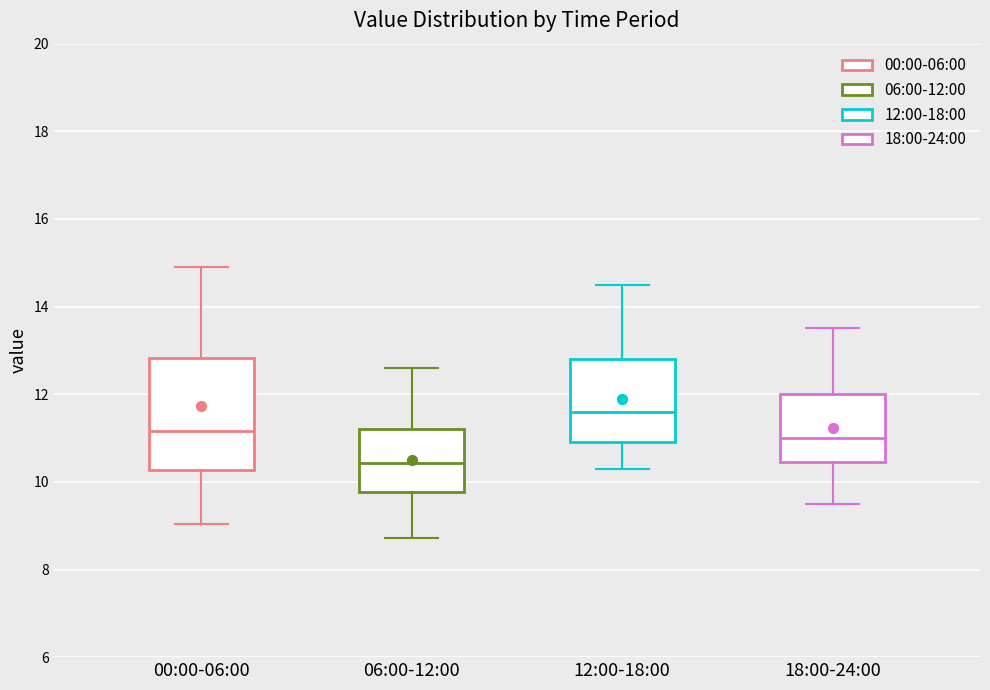

Where does the median line of the box for 12:00-18:00 sit on the y-axis? The values are not printed on the chart, so give them approximately, as read against the axis.

11.6